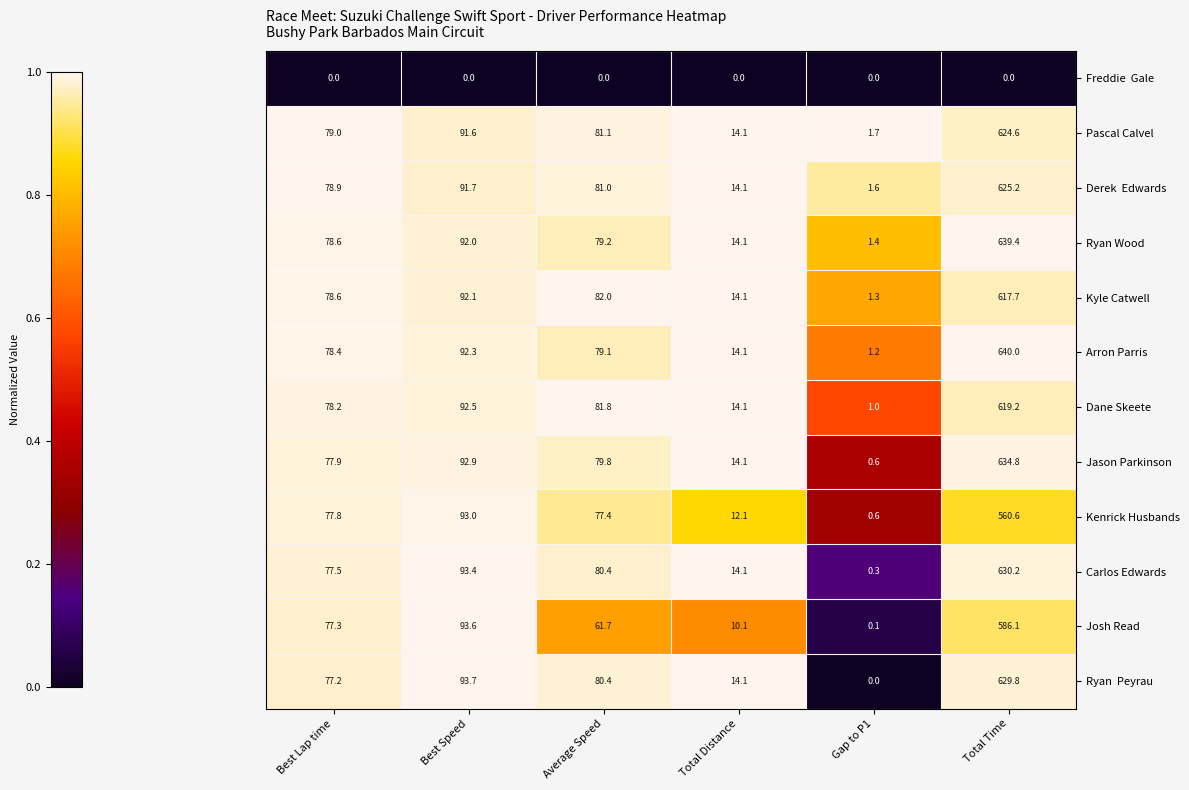

At how many categories does at least one series exceed 0?

6